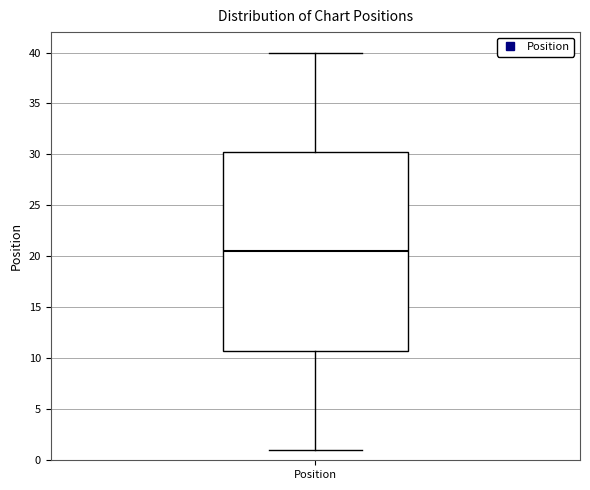

Where is the upper edge of the box for Position on the y-axis? The values are not printed on the chart, so give them approximately, as read against the axis.

30.5